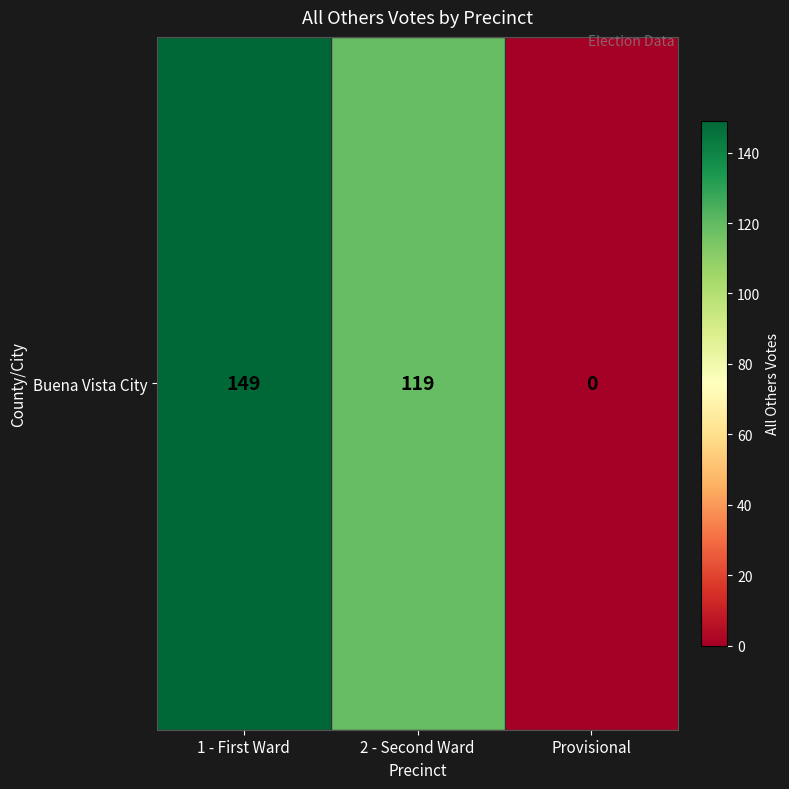

True or false: the data shows 119 at 2 - Second Ward.

True